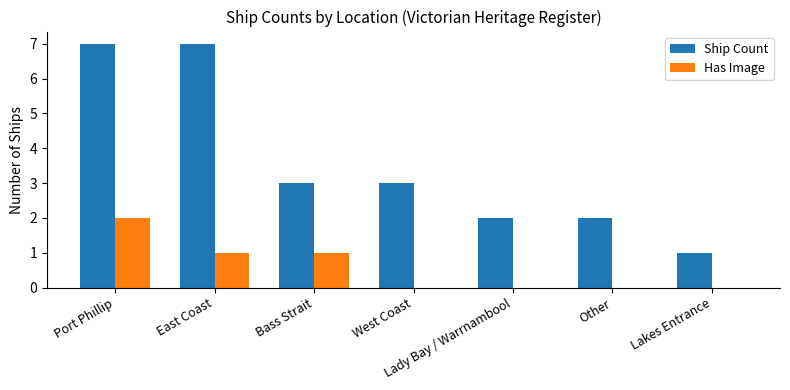

What is the sum of all Has Image values?

4